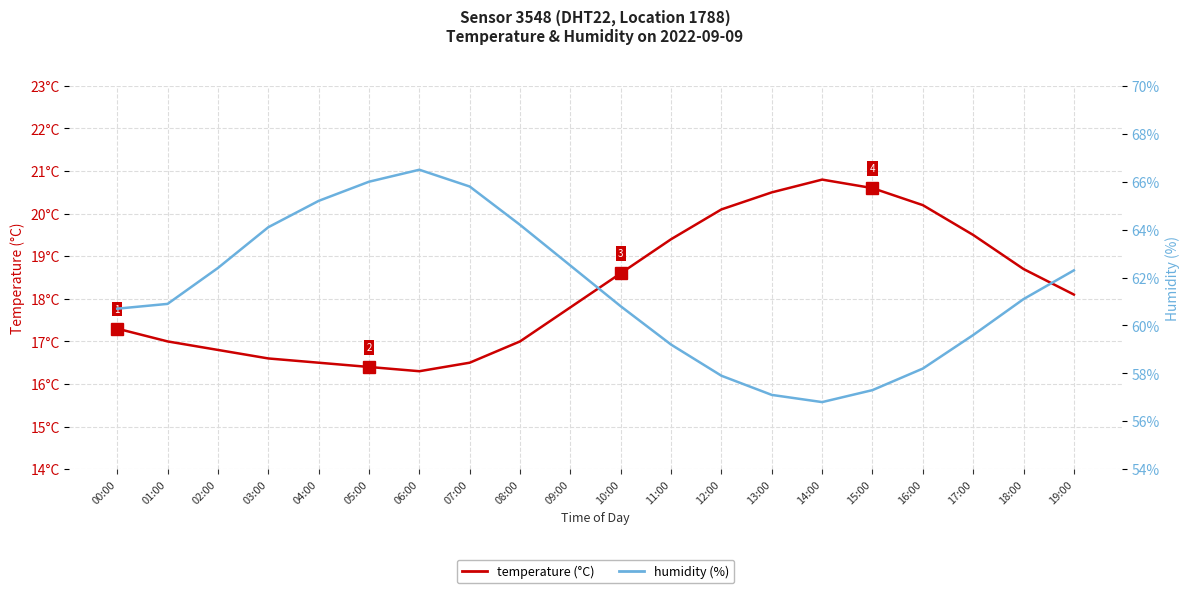

Which series has the largest total across all categories?

humidity